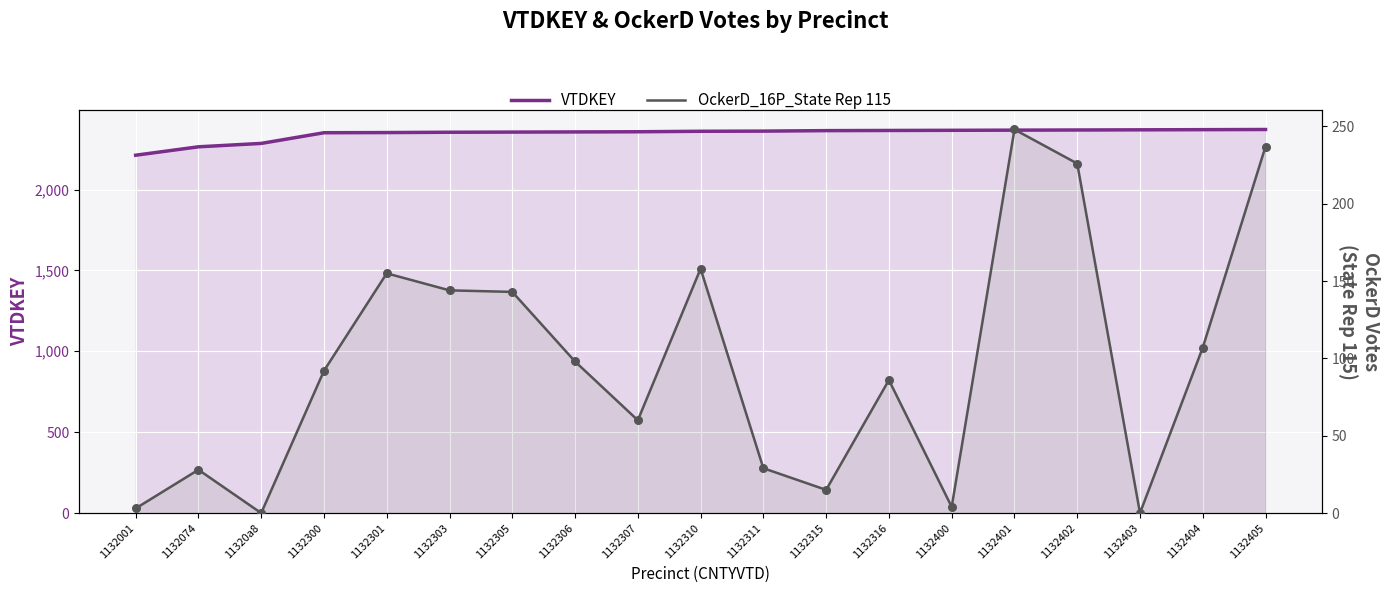

At which category is the sum across all series the highest?

1132401